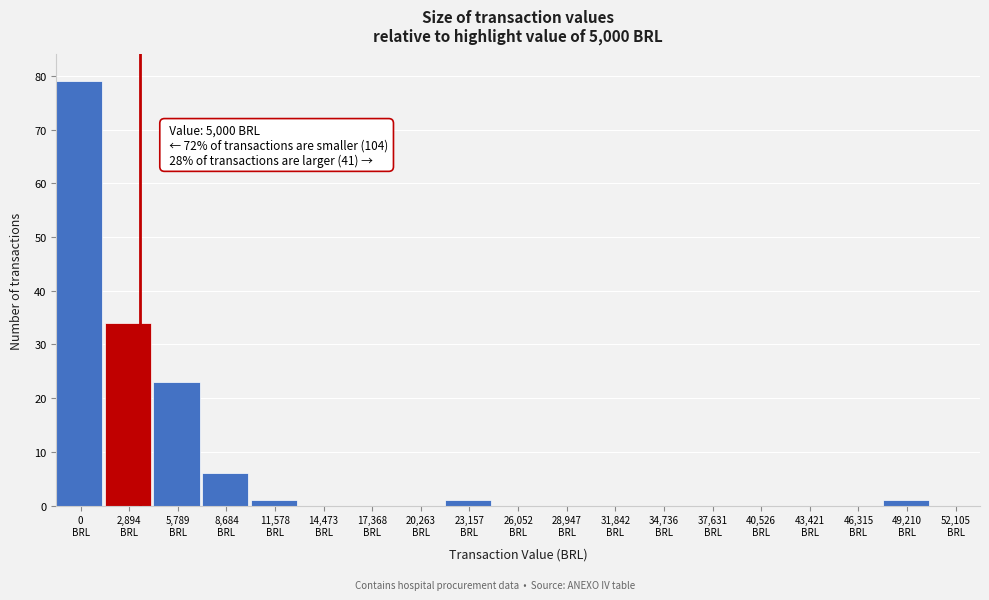

What is the sum of all values?

145